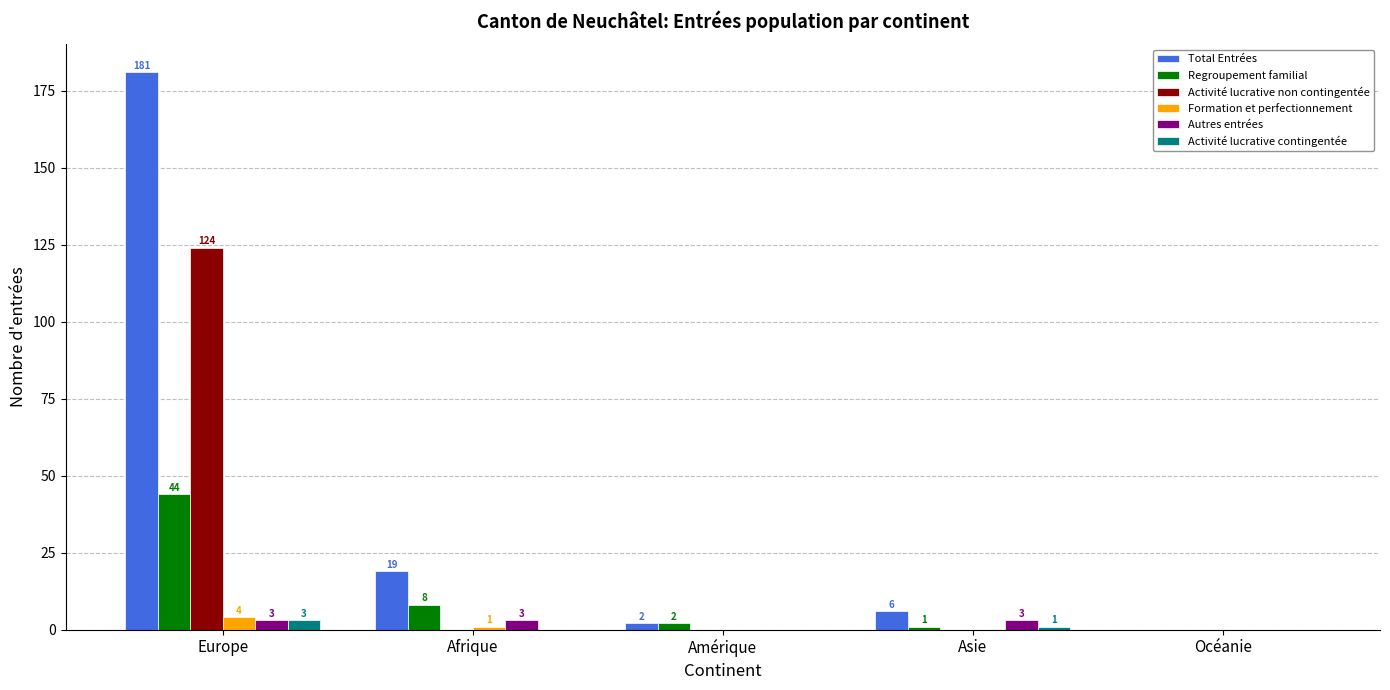

What is the maximum value for Formation et perfectionnement?

4